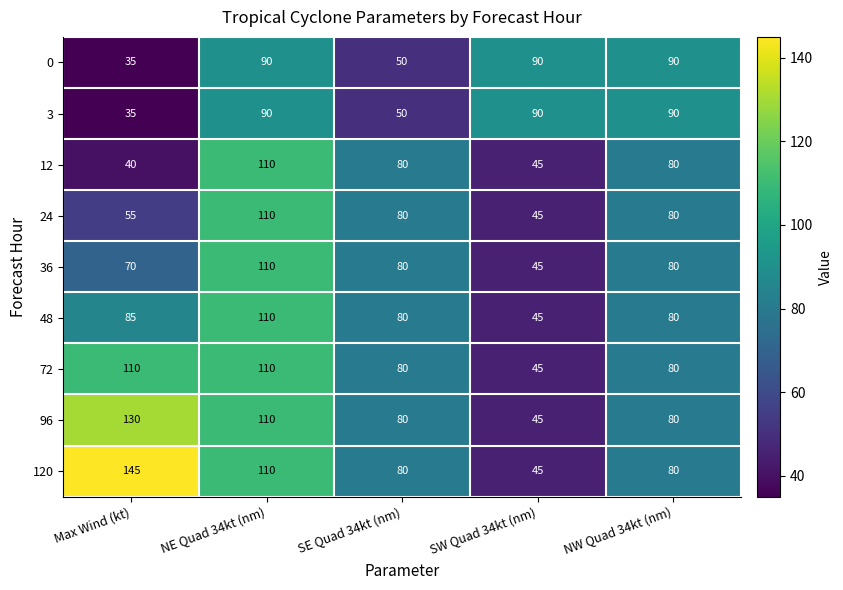

What is the difference between the 120 values at SW Quad 34kt (nm) and Max Wind (kt)?

100